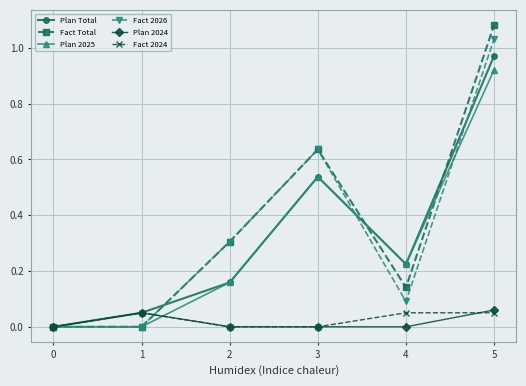

At which category does Plan 2024 reach its first local peak?

1